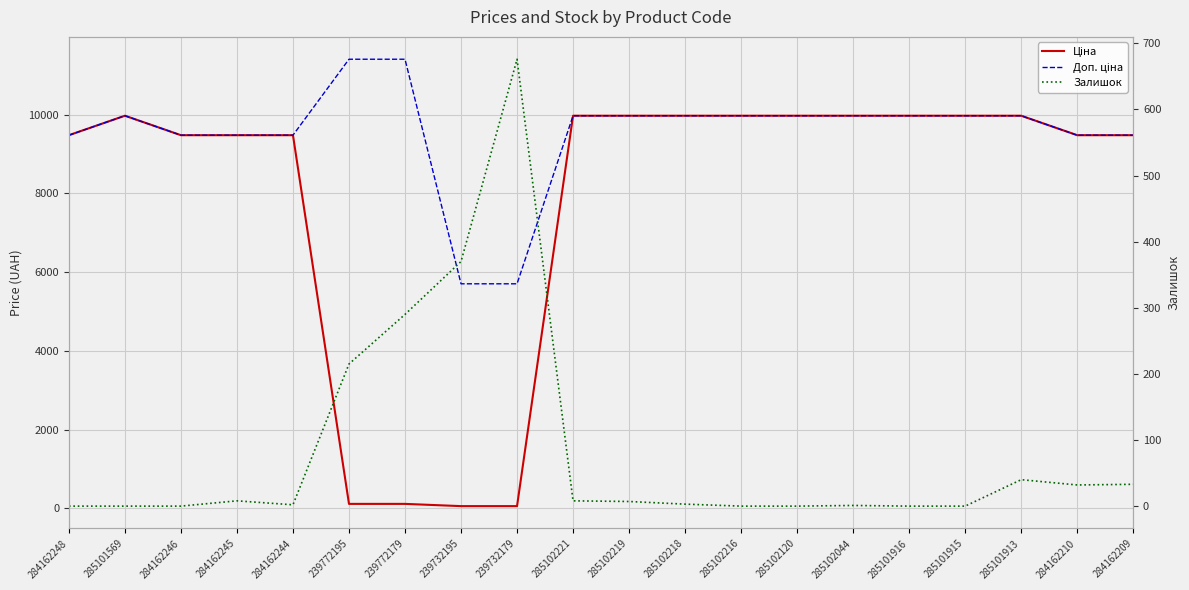

Reading left to right, transcribe all the data shown in this chart.

Ціна: 284162248=9480.1	285101569=9975.0	284162246=9480.1	284162245=9480.1	284162244=9480.1	239772195=114.1	239772179=114.1	239732195=57.0	239732179=57.0	285102221=9975.0	285102219=9975.0	285102218=9975.0	285102216=9975.0	285102120=9975.0	285102044=9975.0	285101916=9975.0	285101915=9975.0	285101913=9975.0	284162210=9480.1	284162209=9480.1
Доп. ціна: 284162248=9480.1	285101569=9975.0	284162246=9480.1	284162245=9480.1	284162244=9480.1	239772195=11410.0	239772179=11410.0	239732195=5705.0	239732179=5705.0	285102221=9975.0	285102219=9975.0	285102218=9975.0	285102216=9975.0	285102120=9975.0	285102044=9975.0	285101916=9975.0	285101915=9975.0	285101913=9975.0	284162210=9480.1	284162209=9480.1
Залишок: 284162248=0.0	285101569=0.0	284162246=0.0	284162245=8.0	284162244=2.0	239772195=215.0	239772179=290.0	239732195=370.0	239732179=676.0	285102221=8.0	285102219=7.0	285102218=3.0	285102216=0.0	285102120=0.0	285102044=1.0	285101916=0.0	285101915=0.0	285101913=40.0	284162210=32.0	284162209=33.0